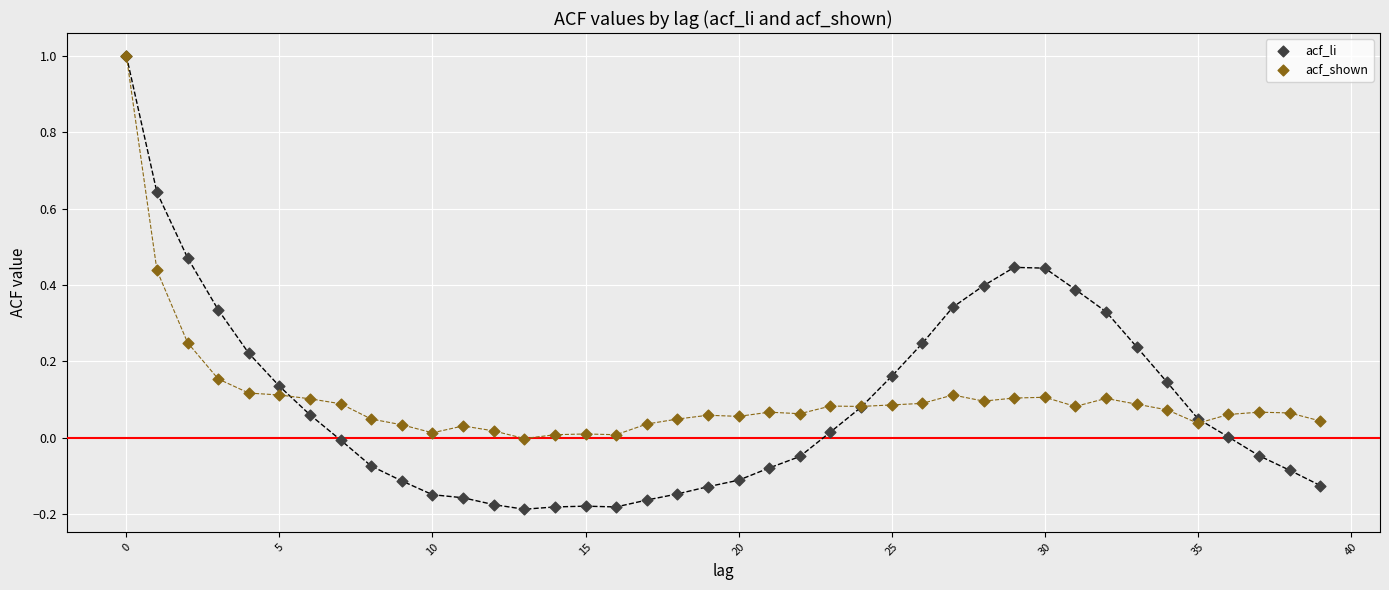

What are all the series names shown in the legend?

acf_li, acf_shown